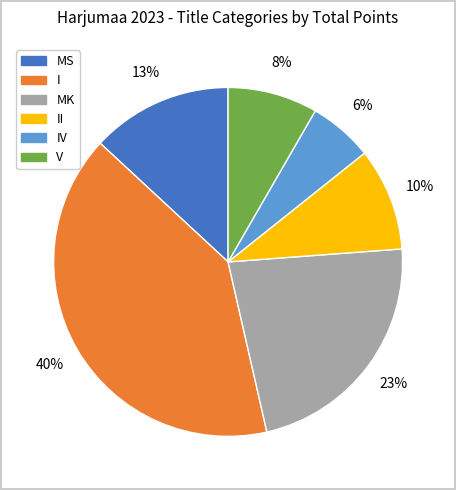

How many segments does this pie chart have?

6